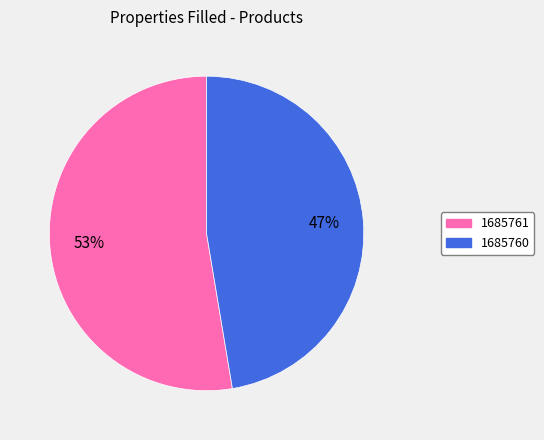

What is the ratio of the value at 1685761 to the value at 1685760?

1.1